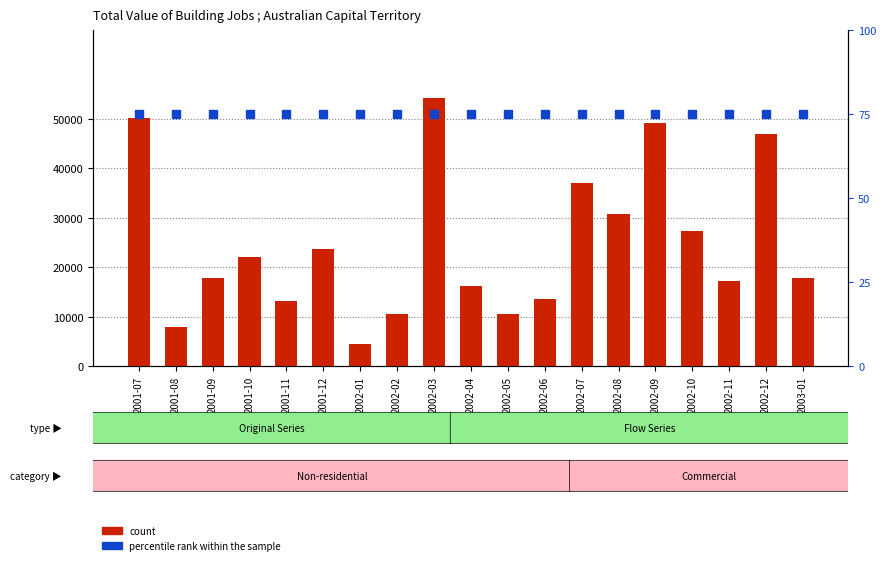

True or false: percentile rank within the sample has a value of 75 at 2002-01.

True